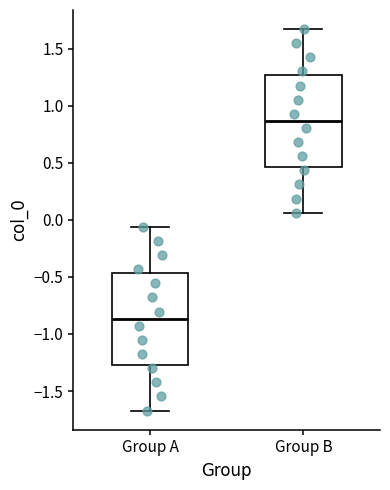

Where does the lower whisker of the box for Group A end on the y-axis? The values are not printed on the chart, so give them approximately, as read against the axis.

-1.65